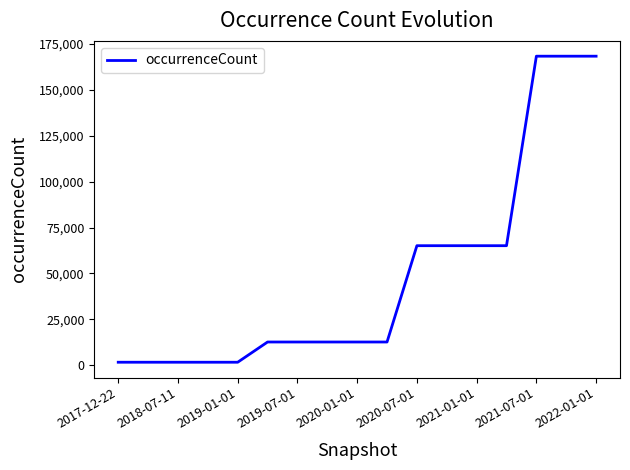

What is the maximum value shown in the chart?

168213